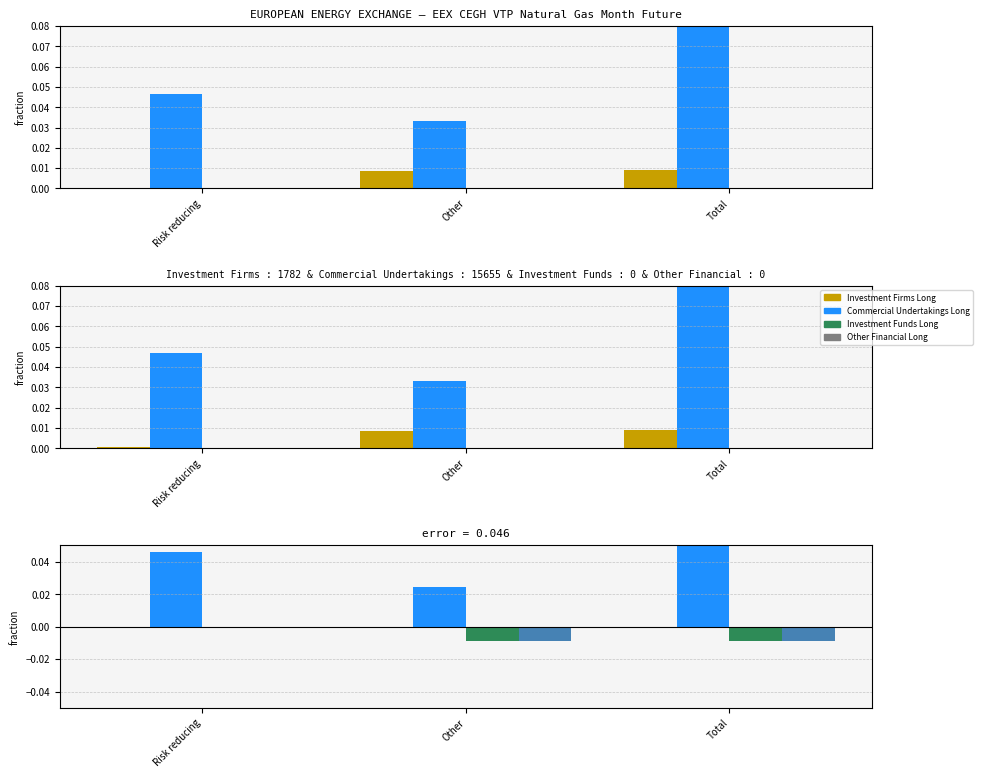

Which has a higher value, Other or Risk reducing?

Other